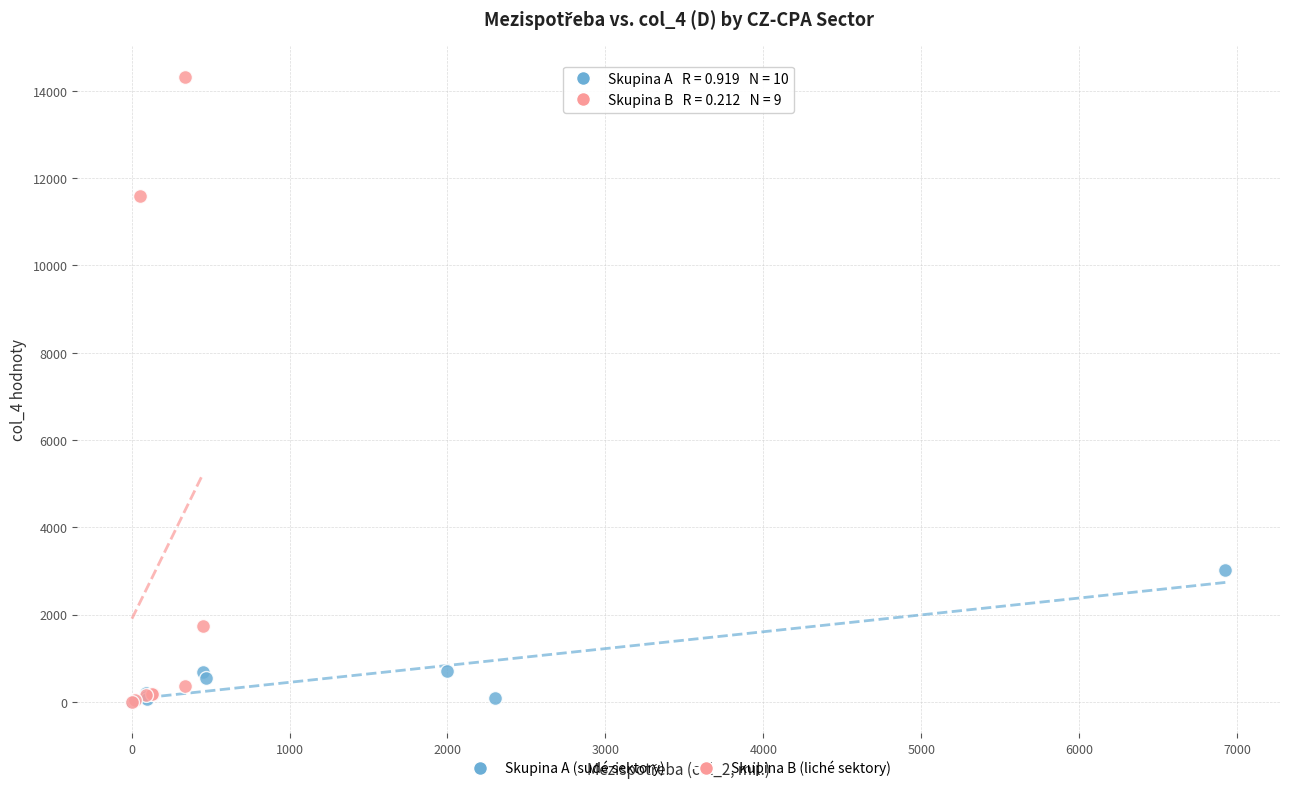

Which series has the largest Y range (max minus min)?

Skupina B (liché sektory)